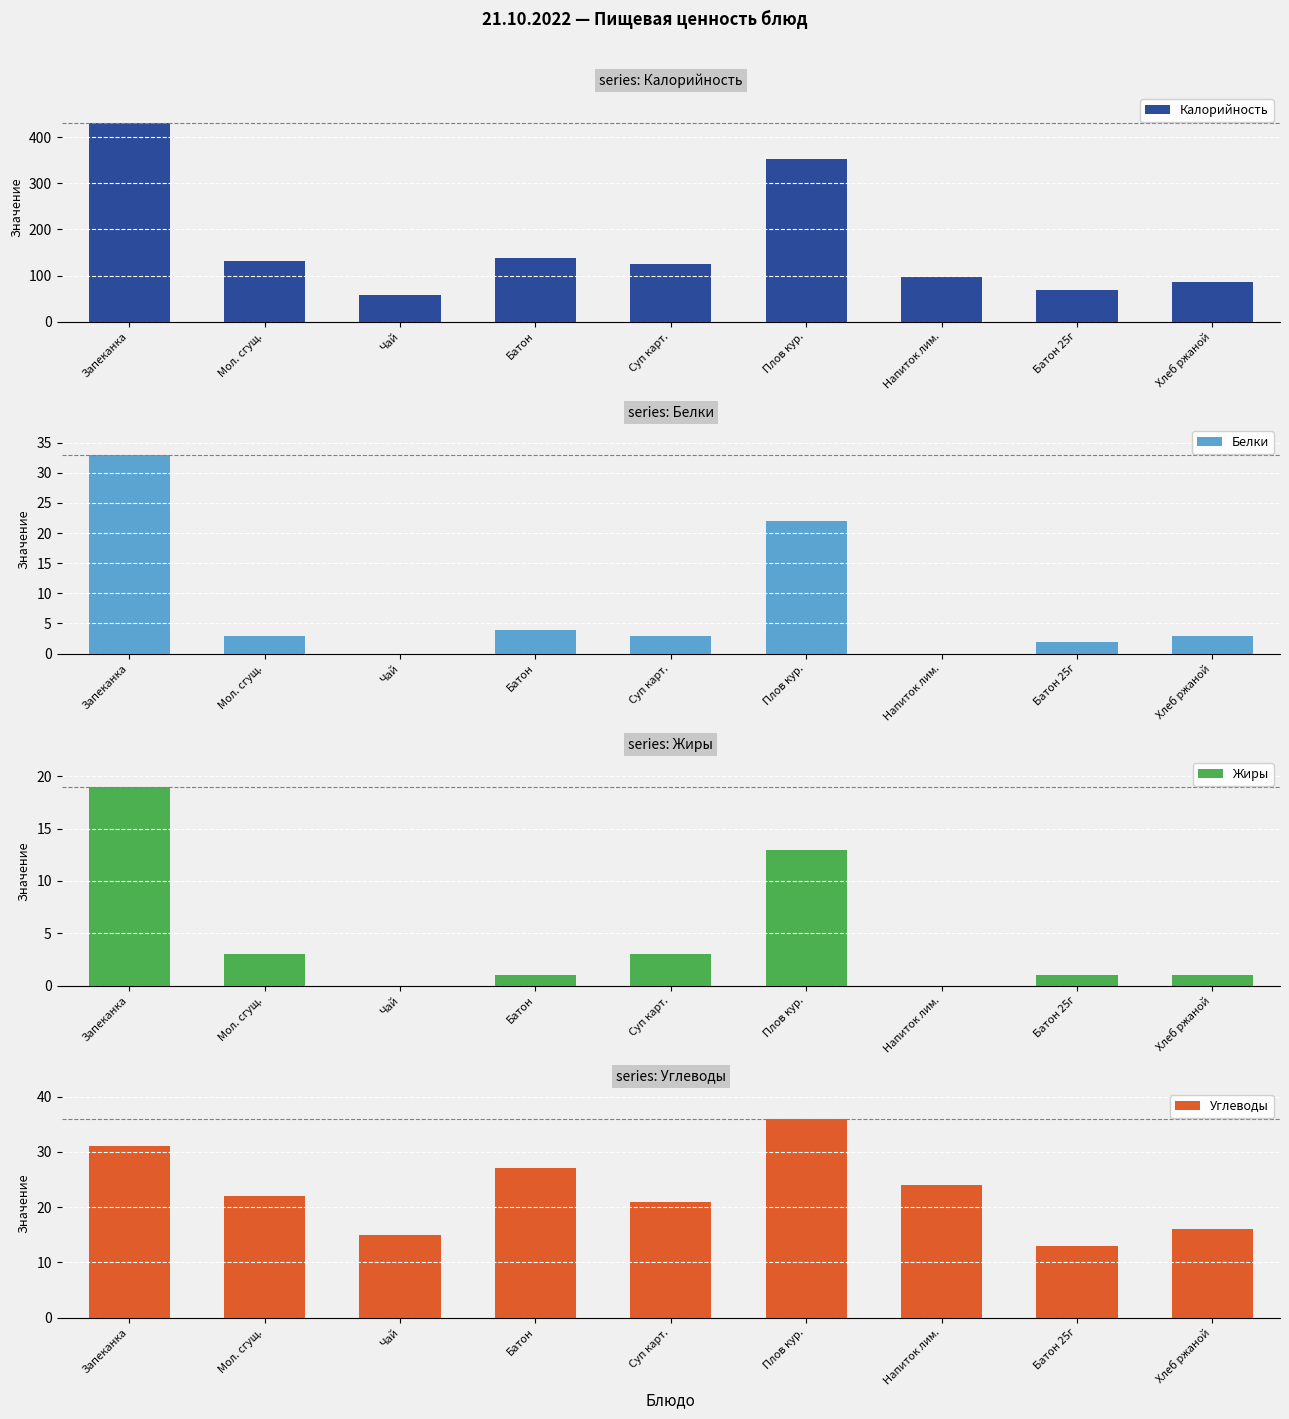

What is the label of the 1st bar from the right?

Хлеб ржаной